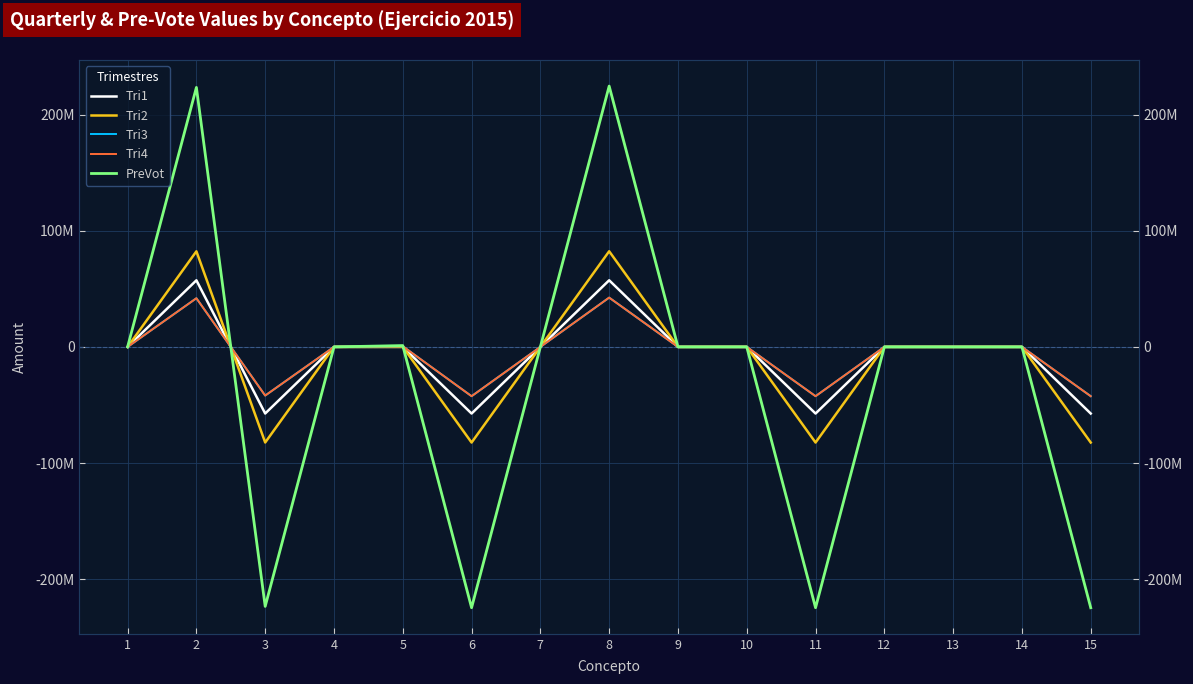

At which label does Tri2 reach its peak?

8